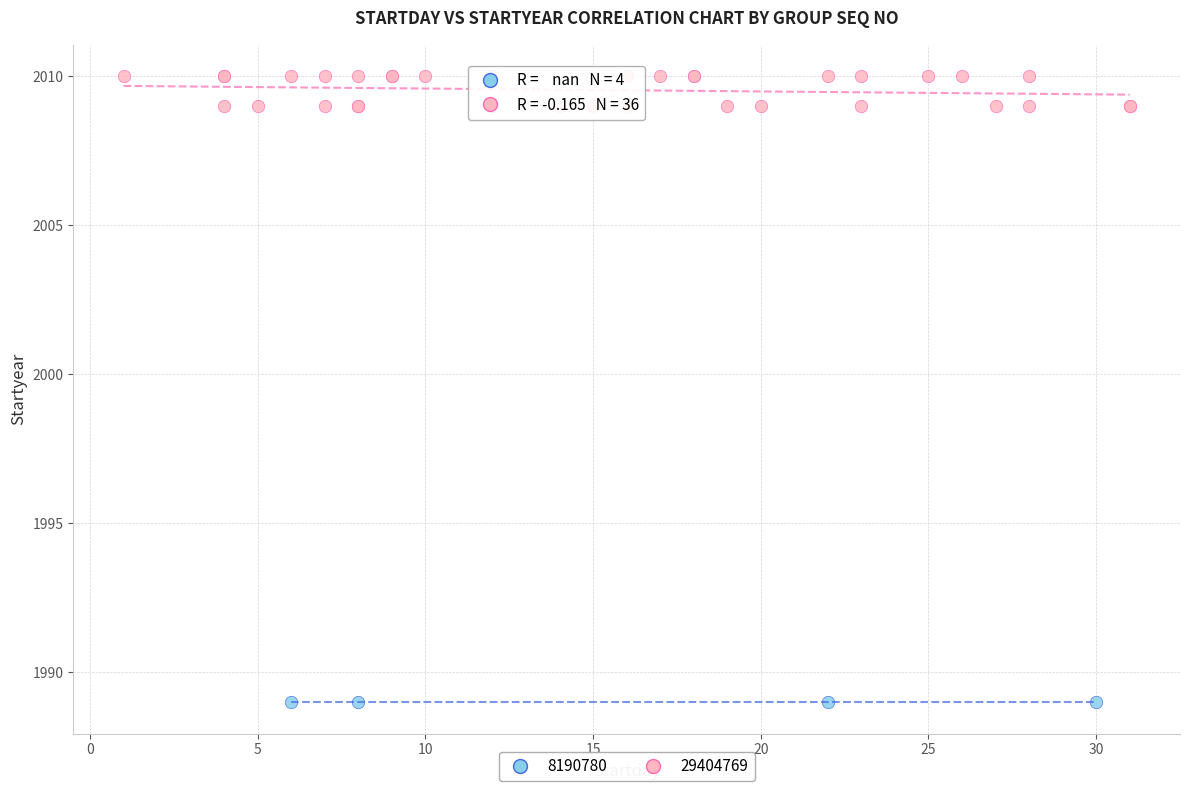

Which series reaches the minimum Y coordinate?

8190780